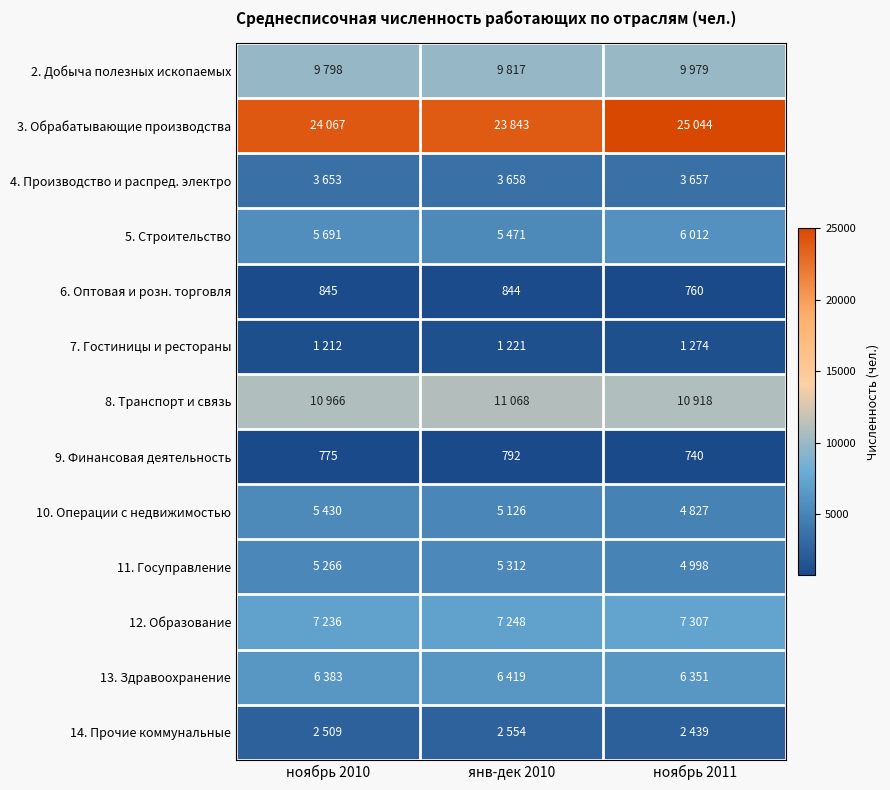

At which category is the sum across all series the highest?

ноябрь 2011